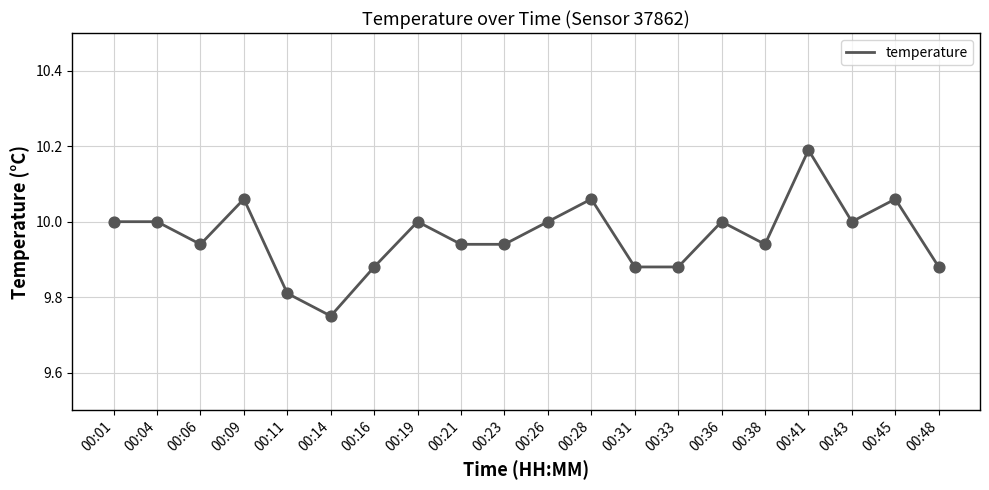

What is the change in value from 00:28 to 00:43?

-0.1